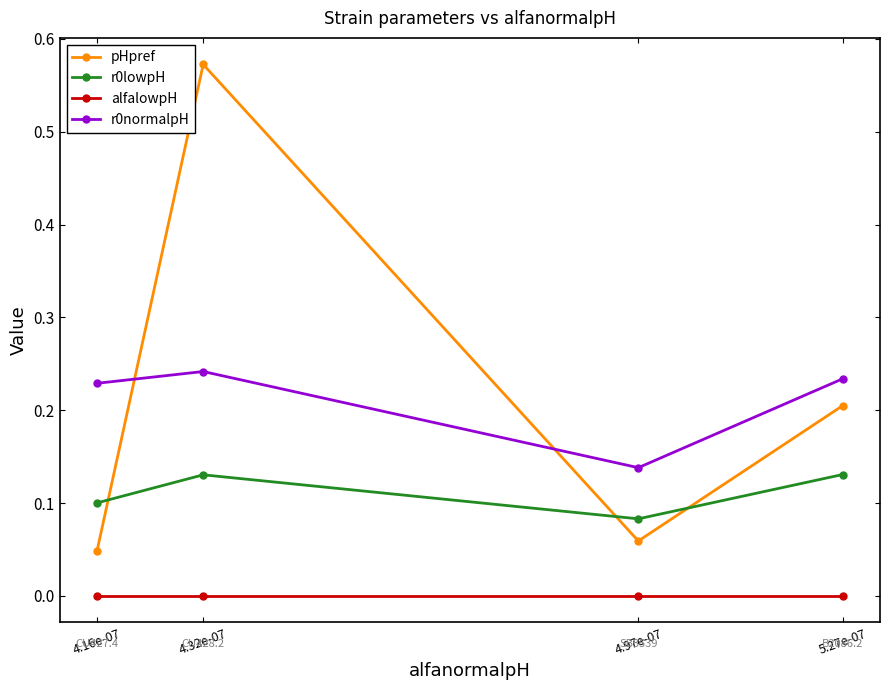

True or false: alfalowpH and pHpref intersect in this chart.

False